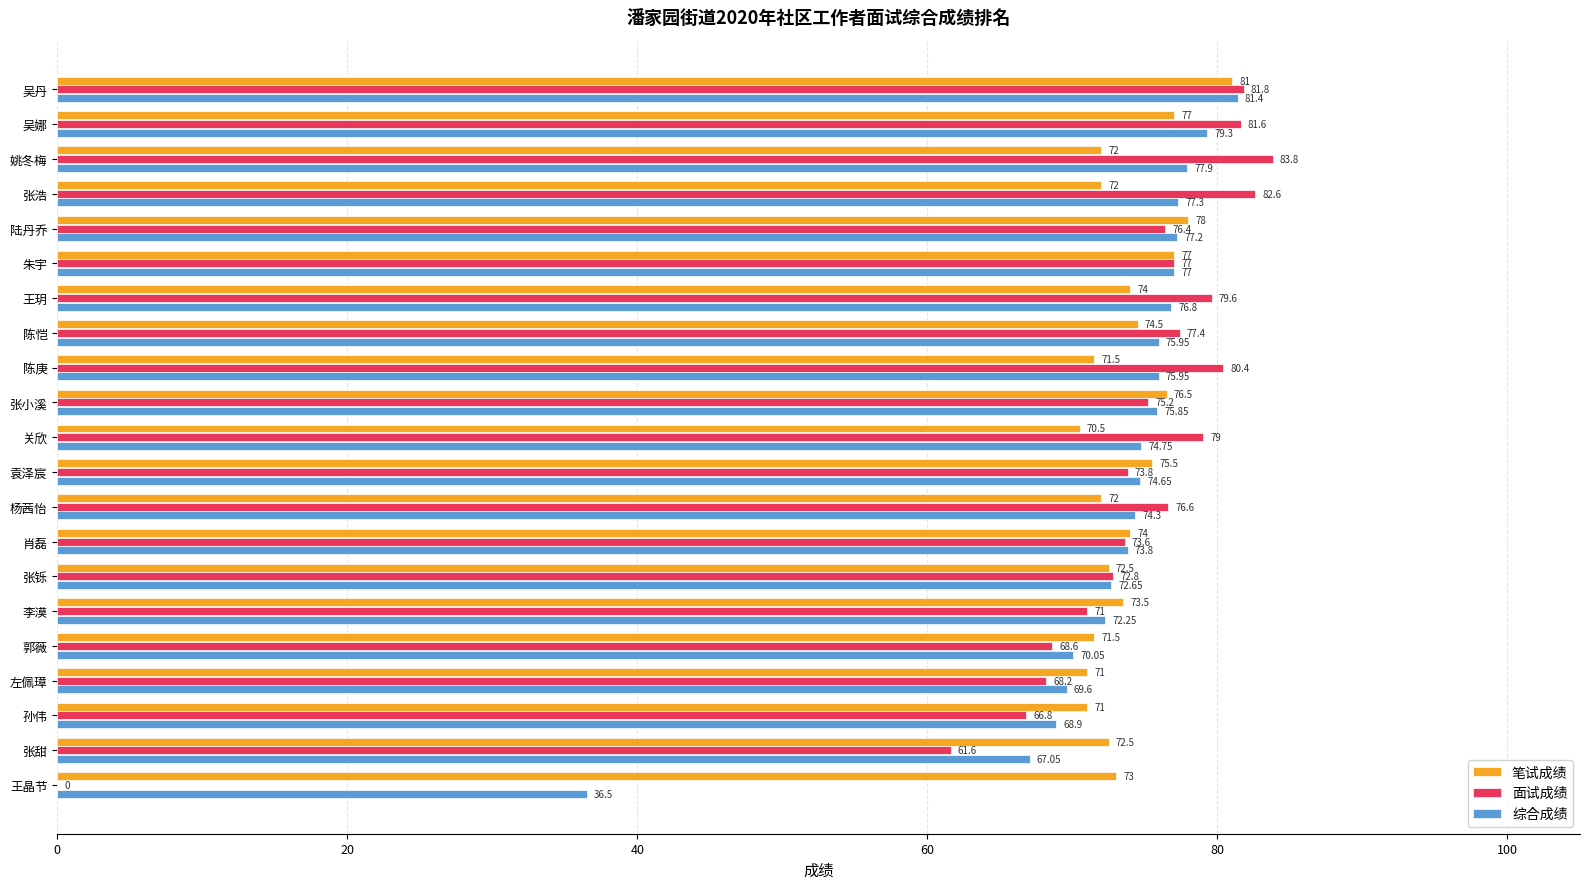

At which label is 笔试成绩 closest to 75?

陈恺